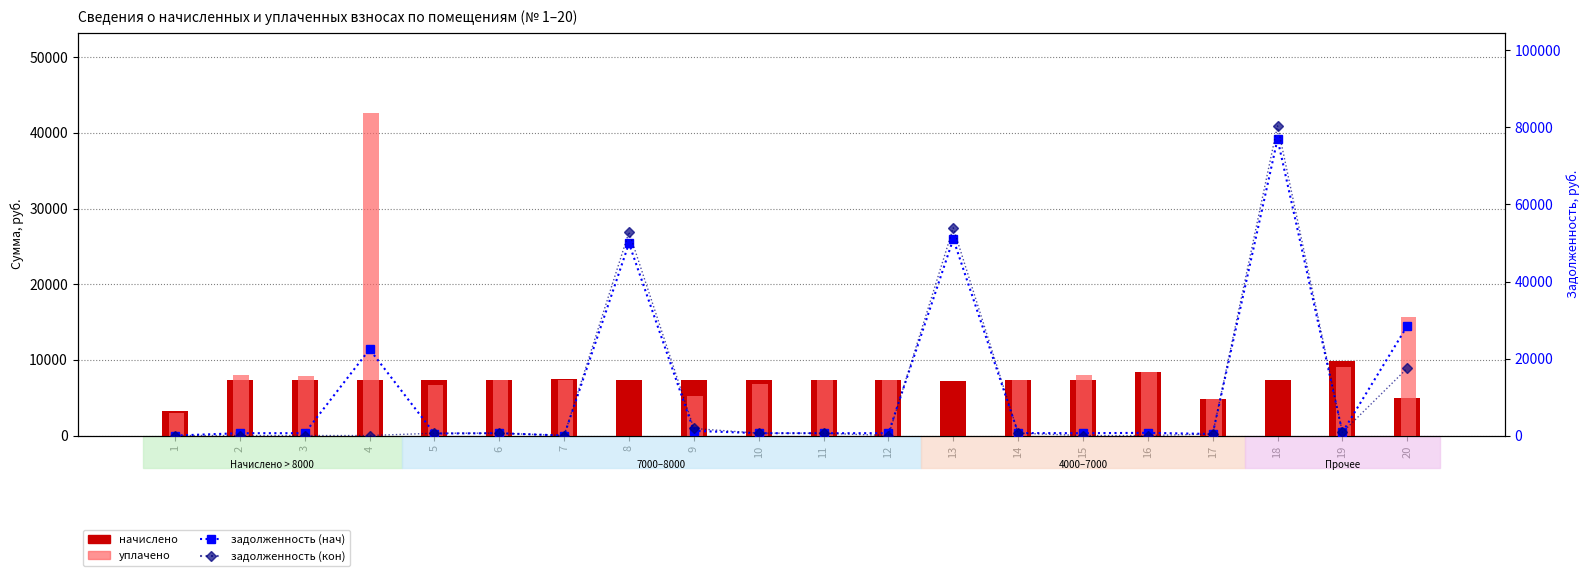

At how many categories does at least one series exceed 4685?

19